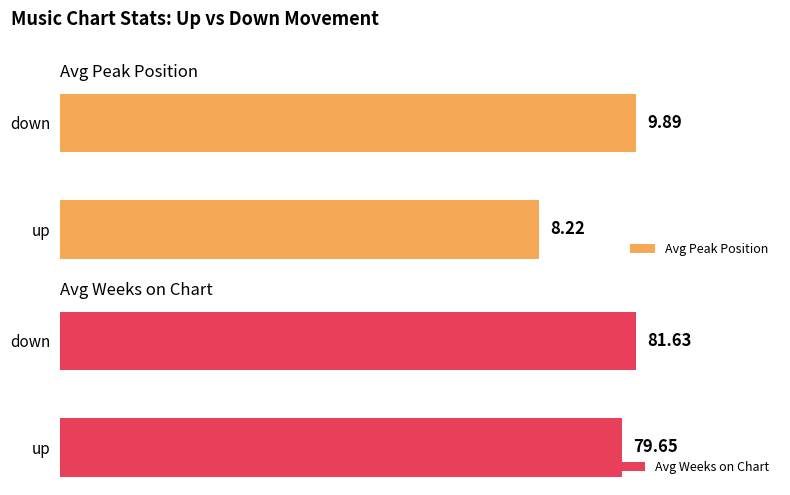

At which label does Avg Peak Position reach its minimum?

up